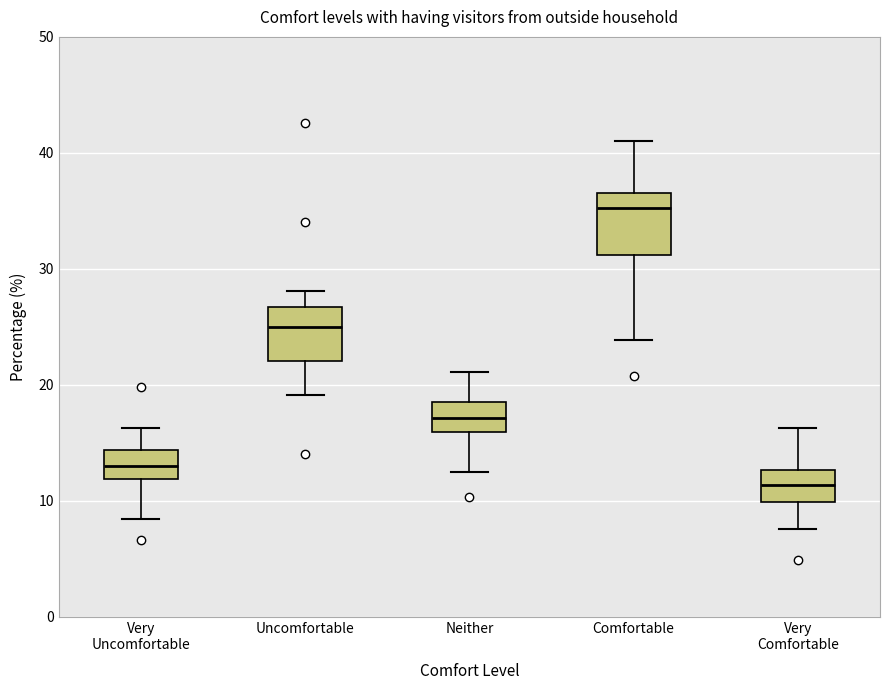

Reading left to right, read every box against the y-axis: the position of its median line, the range the box covers, and the ends of its whiskers. The values are not printed on the chart, so give them approximately, as read against the axis.

Very Uncomfortable: median 13, box 12 to 14, whiskers 8 to 16
Uncomfortable: median 25, box 22 to 27, whiskers 19 to 28
Neither: median 17, box 16 to 19, whiskers 13 to 21
Comfortable: median 35, box 31 to 37, whiskers 24 to 41
Very Comfortable: median 11, box 10 to 13, whiskers 8 to 16